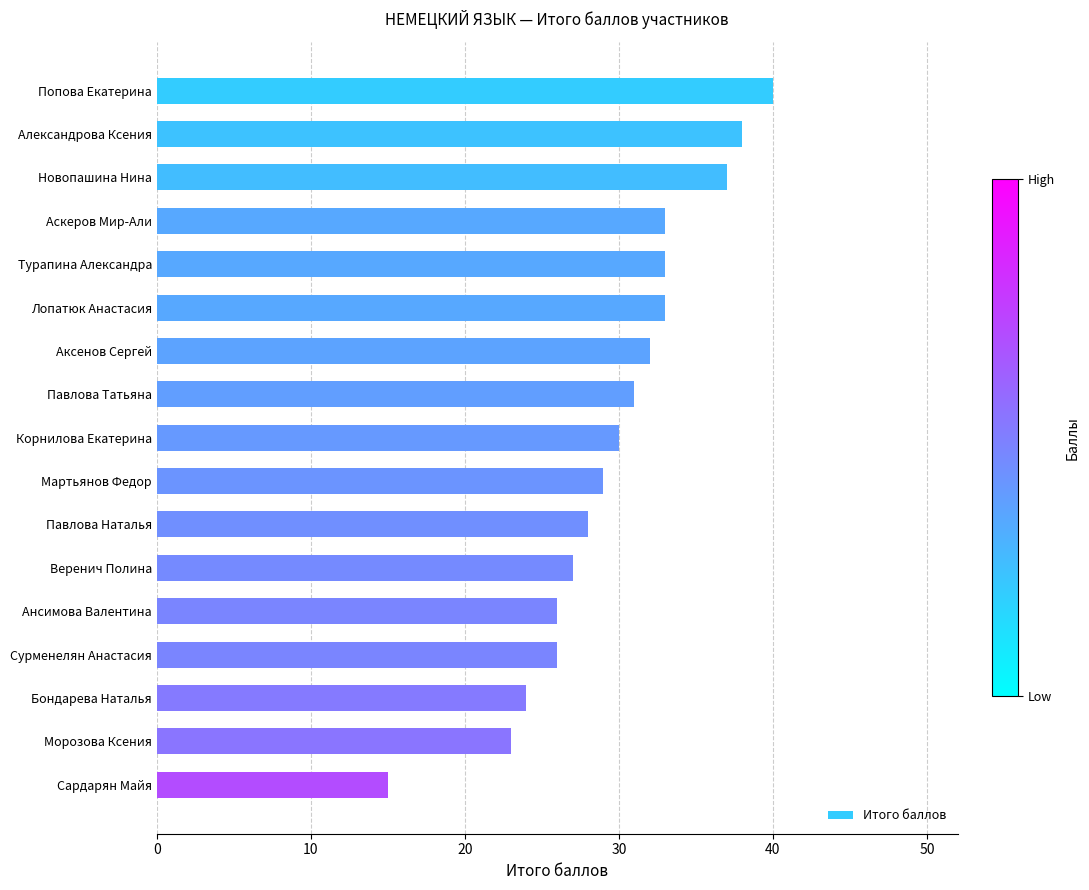

Which category has the highest value across all series?

Попова Екатерина